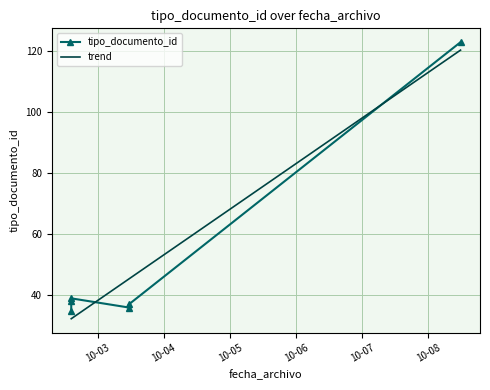

Is the value of tipo_documento_id at 10-06 greater than the value of trend at 10-05?

Yes